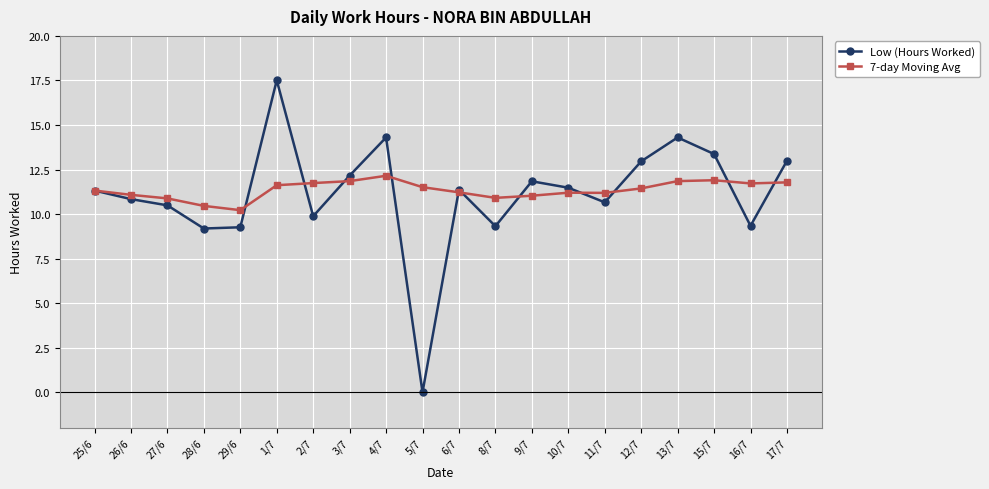

At how many categories does at least one series exceed 7?

20